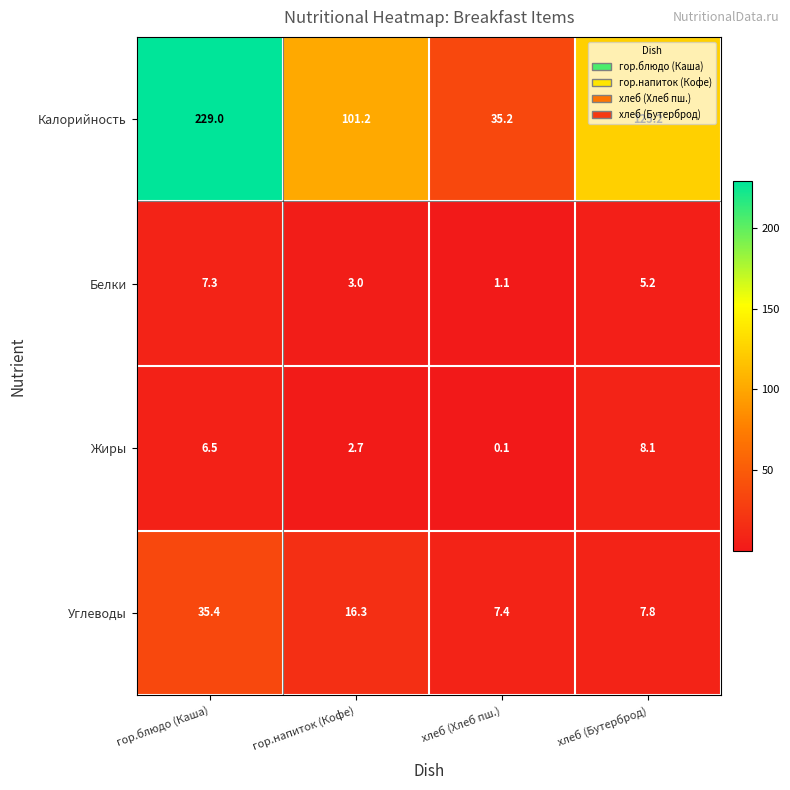

What is the difference between the Калорийность values at гор.блюдо (Каша) and хлеб (Бутерброд)?

103.8